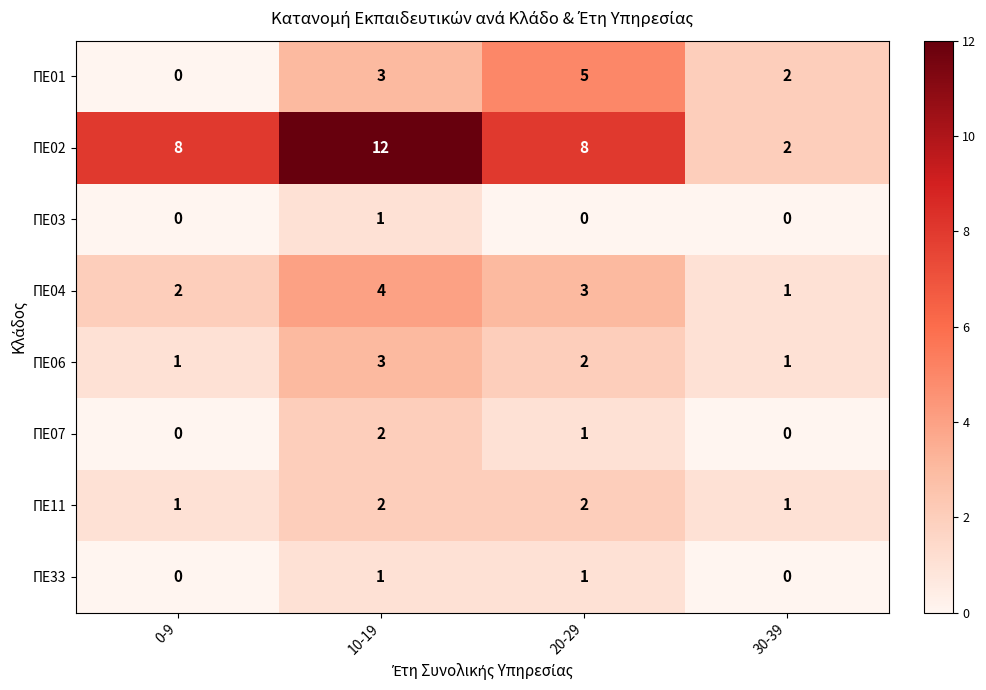

At which label is ΠΕ04 closest to 2?

0-9